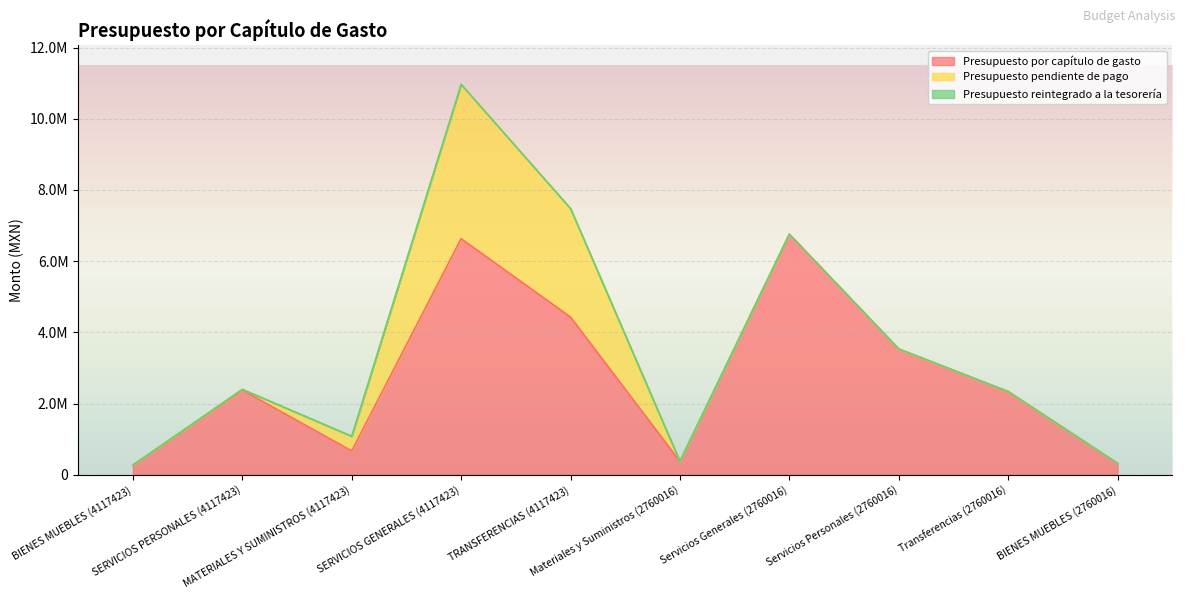

True or false: Presupuesto reintegrado a la tesorería and Presupuesto por capítulo de gasto cross at least once.

False